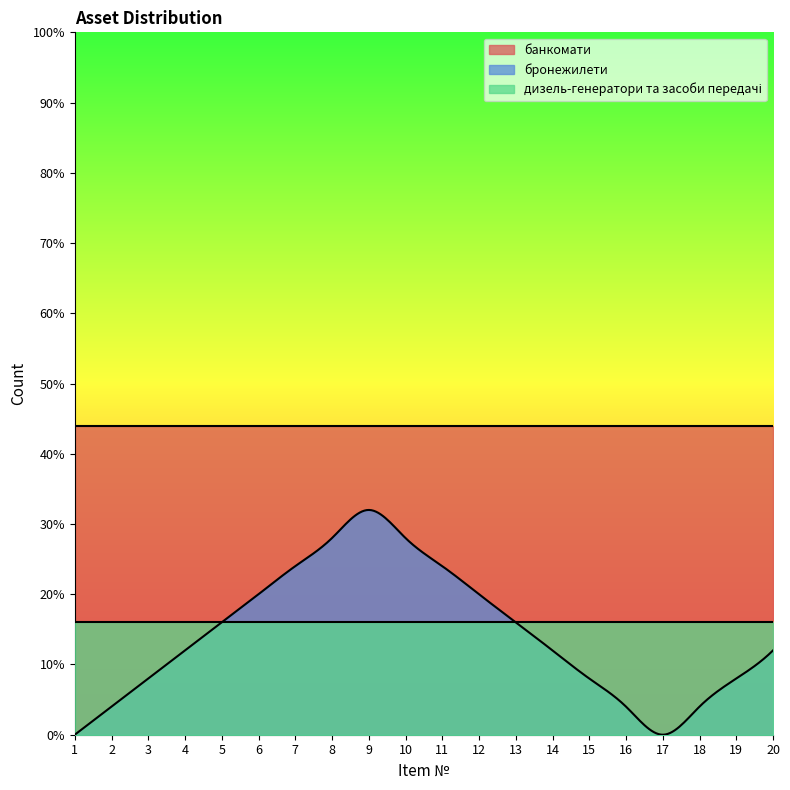

What value does the банкомати series have at 12?

11